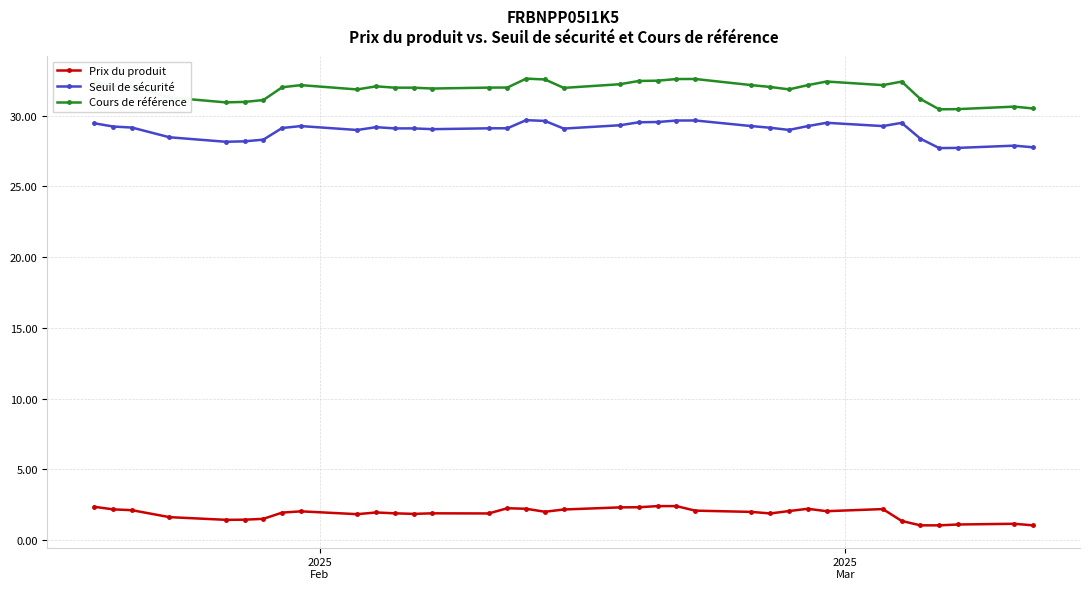

At how many categories does at least one series exceed 10?

36